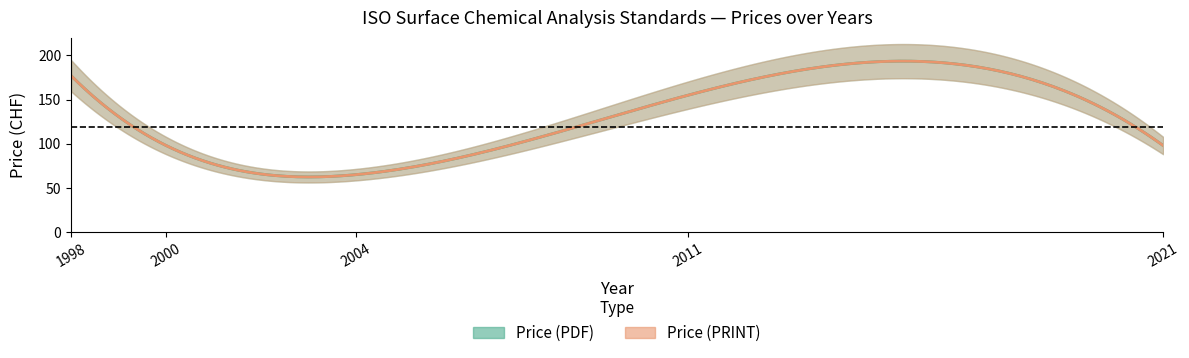

At how many categories does at least one series exceed 157?

1